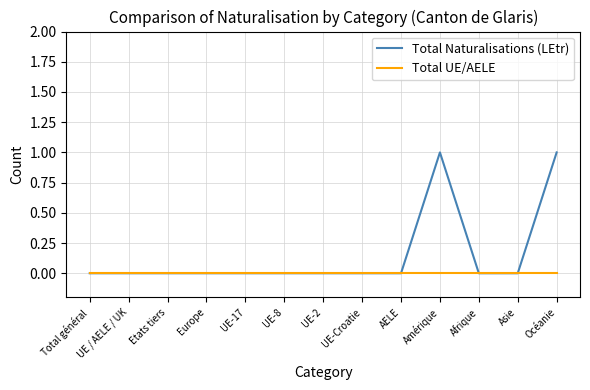

Rank the series by their maximum value, from highest to lowest.

Total Naturalisations (LEtr), Total UE/AELE